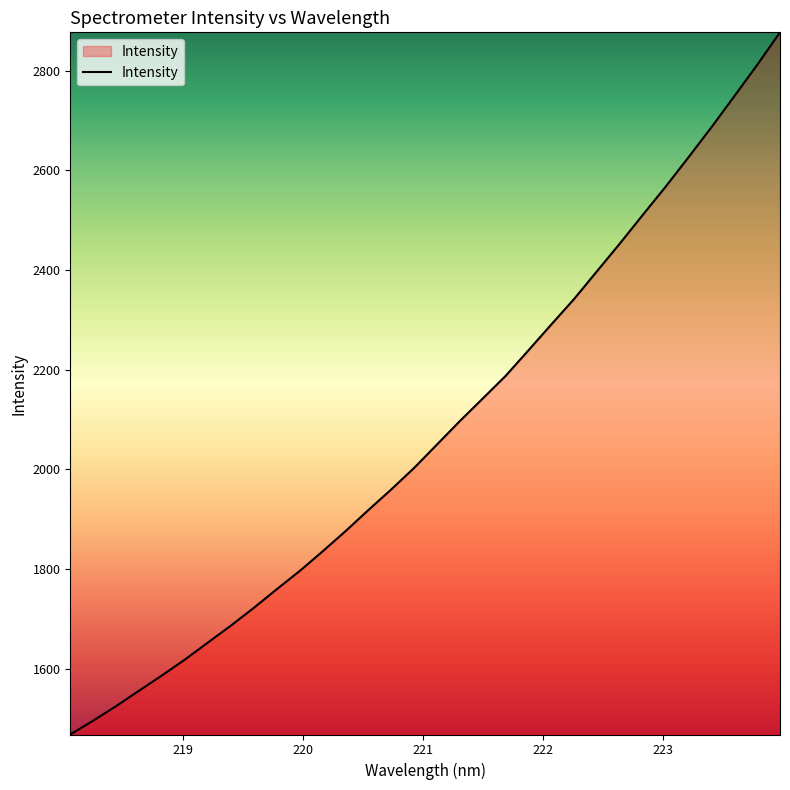

What is the greatest value displayed?

2876.9